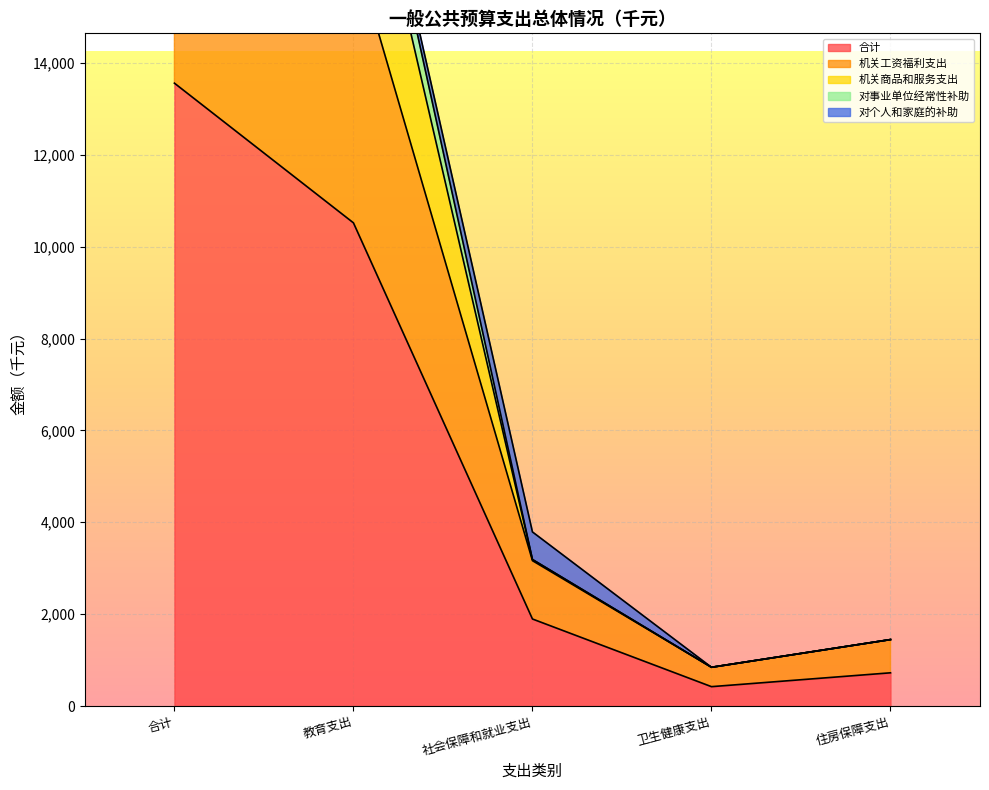

What is the sum of the 机关工资福利支出 values at 卫生健康支出 and 教育支出?

17363.0